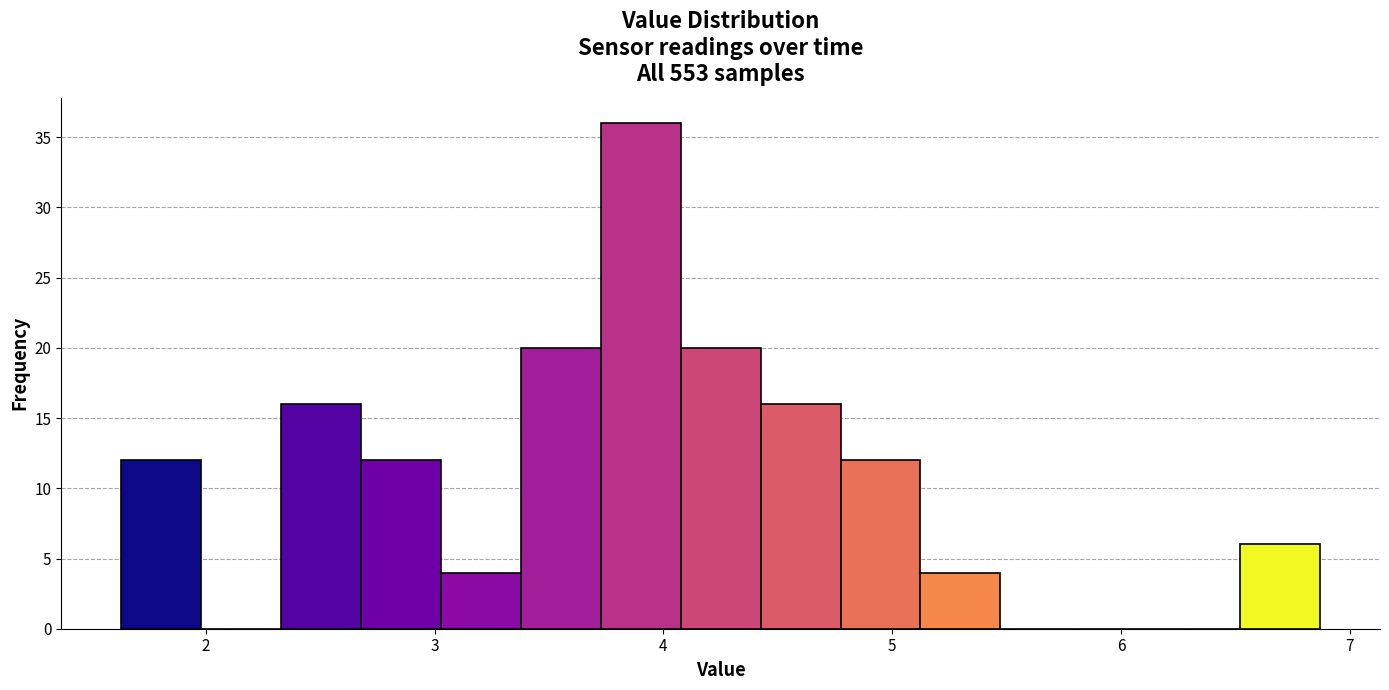

Read against the x-axis, roughly where is the centre of the tallest bar?

3.9